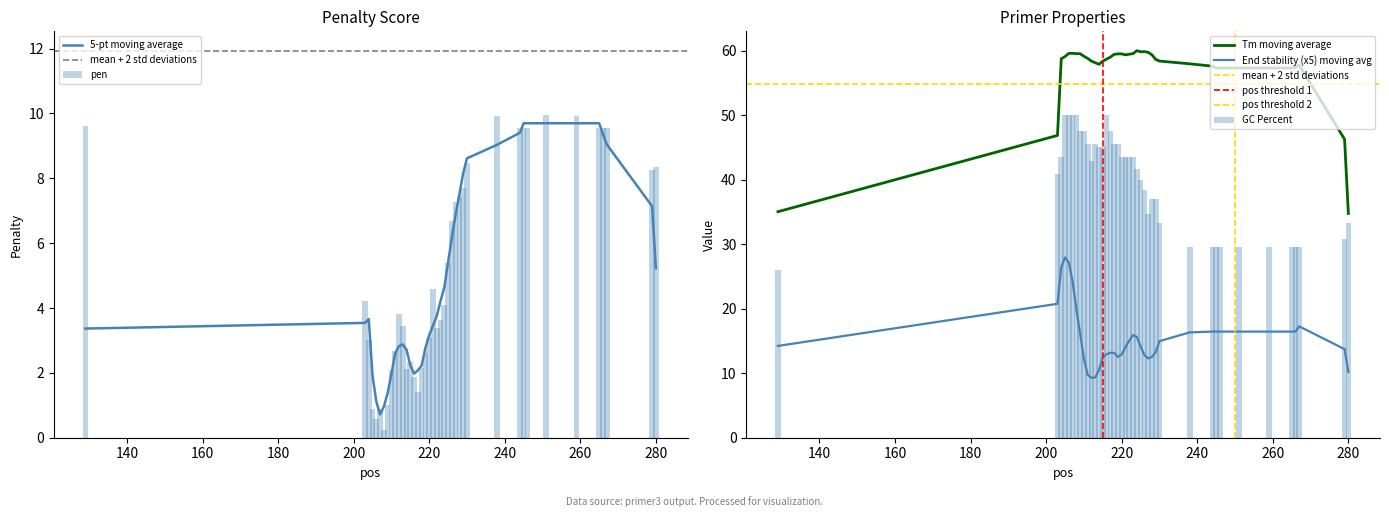

How many data points in PRIMER_LEFT_0_GC_PERCENT are less than 42?

20